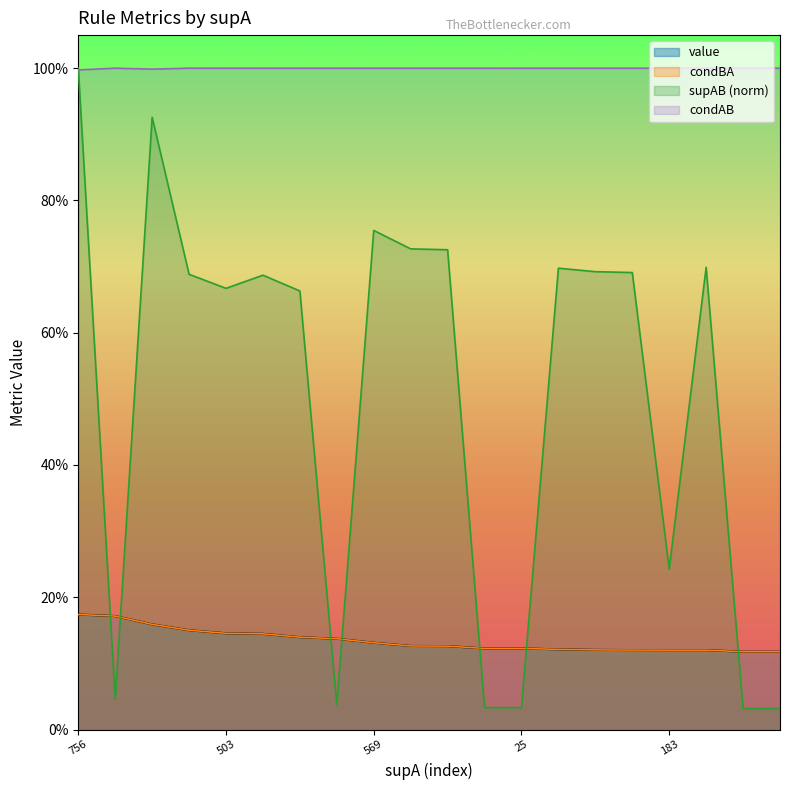

What is the approximate value of condBA at 183?

0.1